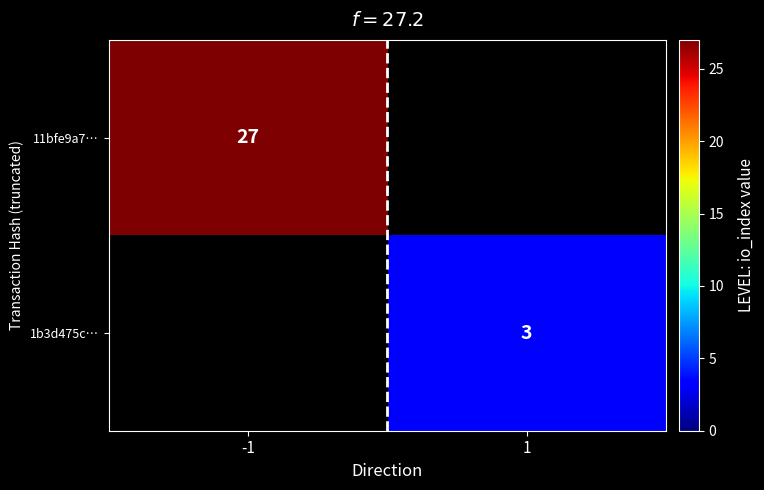

Is the value of 11bfe9a7… at -1 greater than the value of 1b3d475c… at 1?

Yes